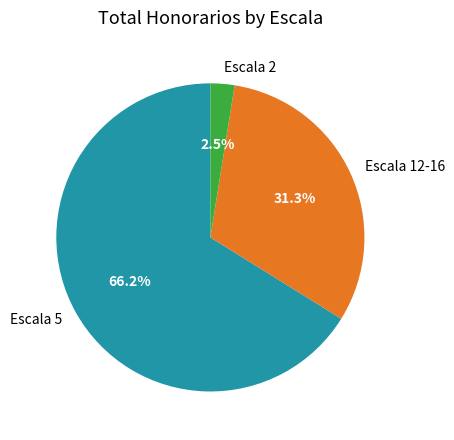

Does any single category account for the majority?

Yes